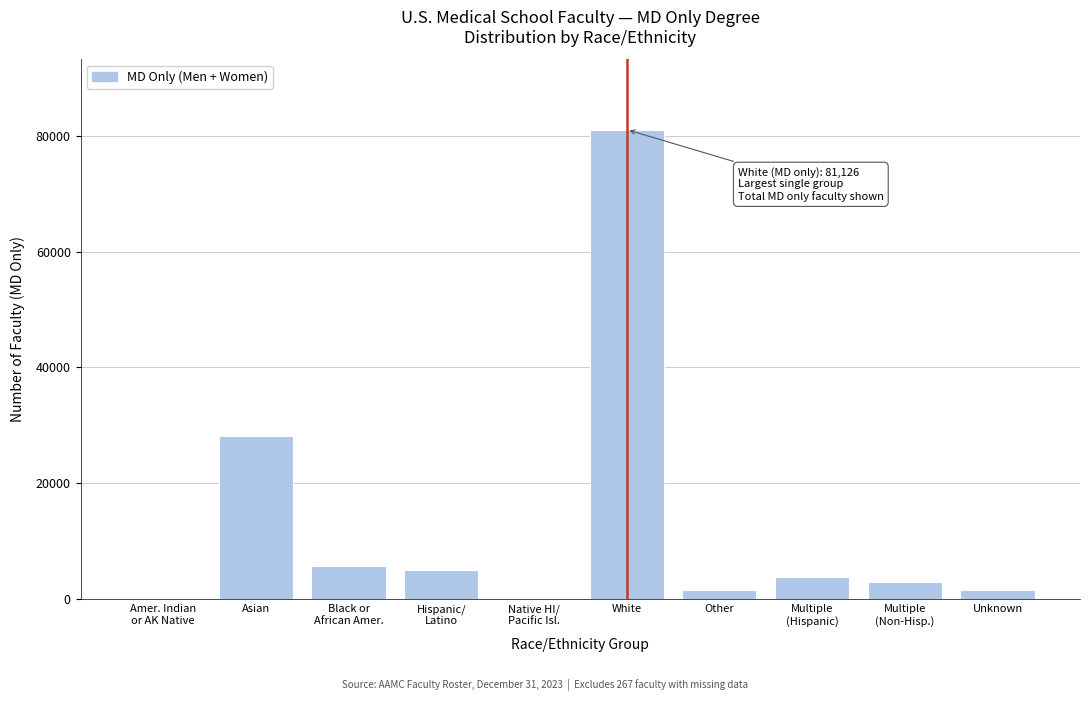

What is the sum of all values?

129865